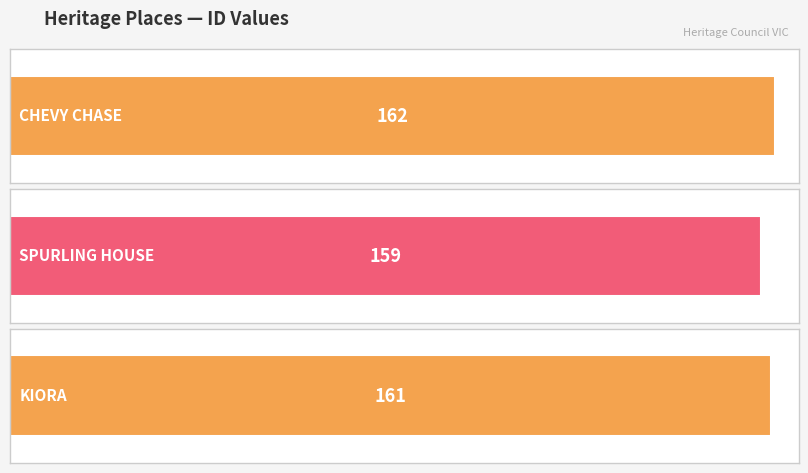

How many data points are less than 161?

1